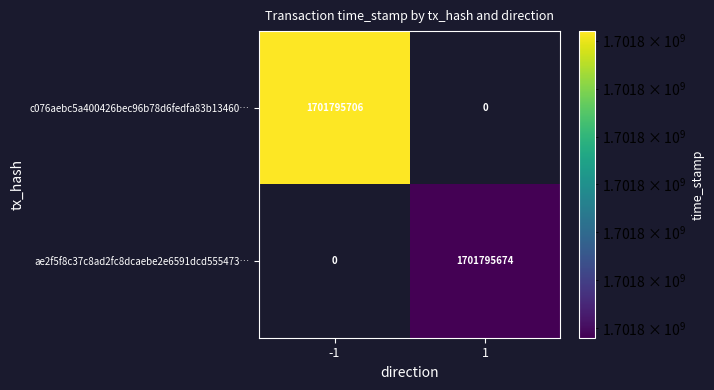

What is the total value across all series at -1?

1701795706